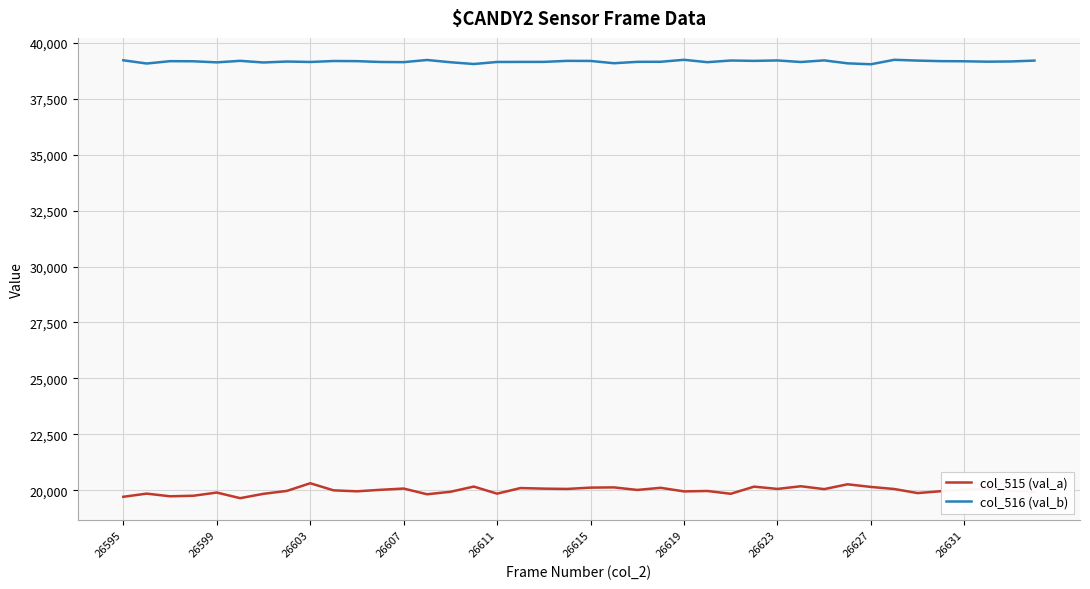

True or false: col_515 (val_a) and col_516 (val_b) cross at least once.

False